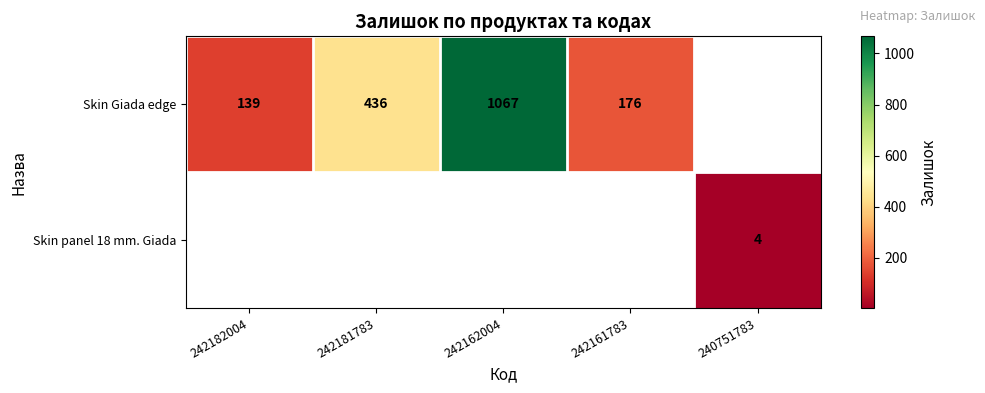

The Skin Giada edge series shows 286 at 242162004. True or false?

False